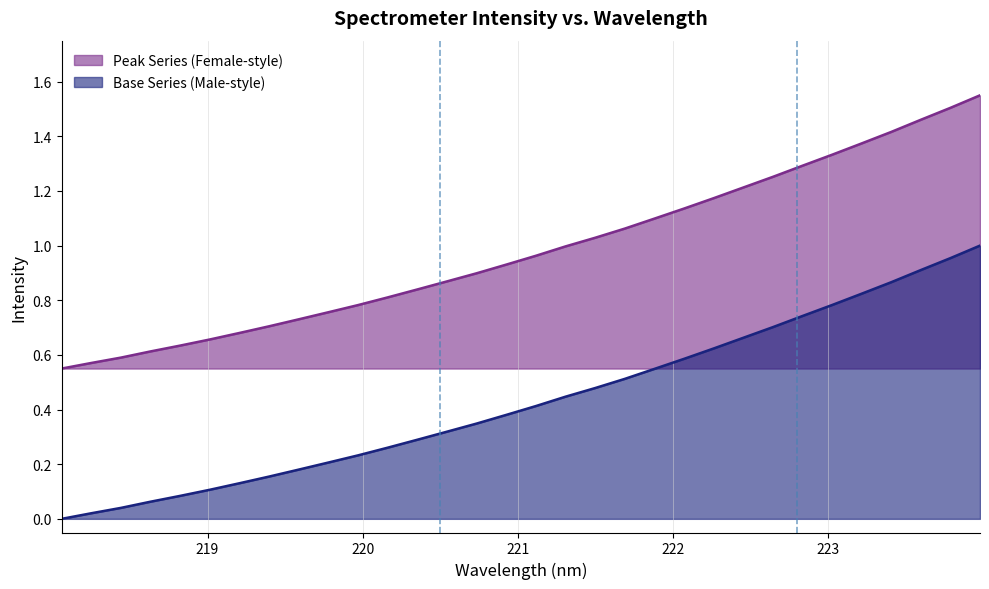

True or false: the data has more than 2 interior local peaks.

False